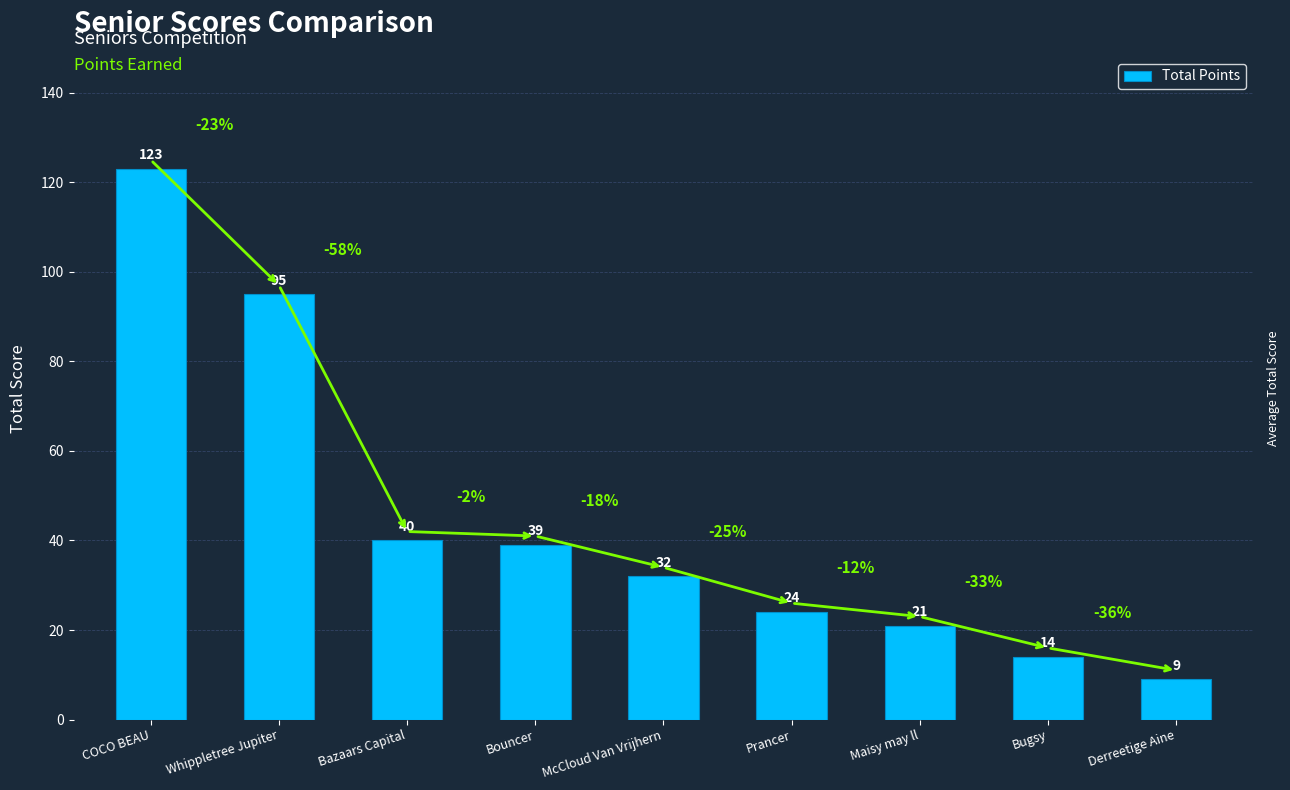

Rank the categories by value from highest to lowest.

COCO BEAU, Whippletree Jupiter, Bazaars Capital, Bouncer, McCloud Van Vrijhern, Prancer, Maisy may ll, Bugsy, Derreetige Aine